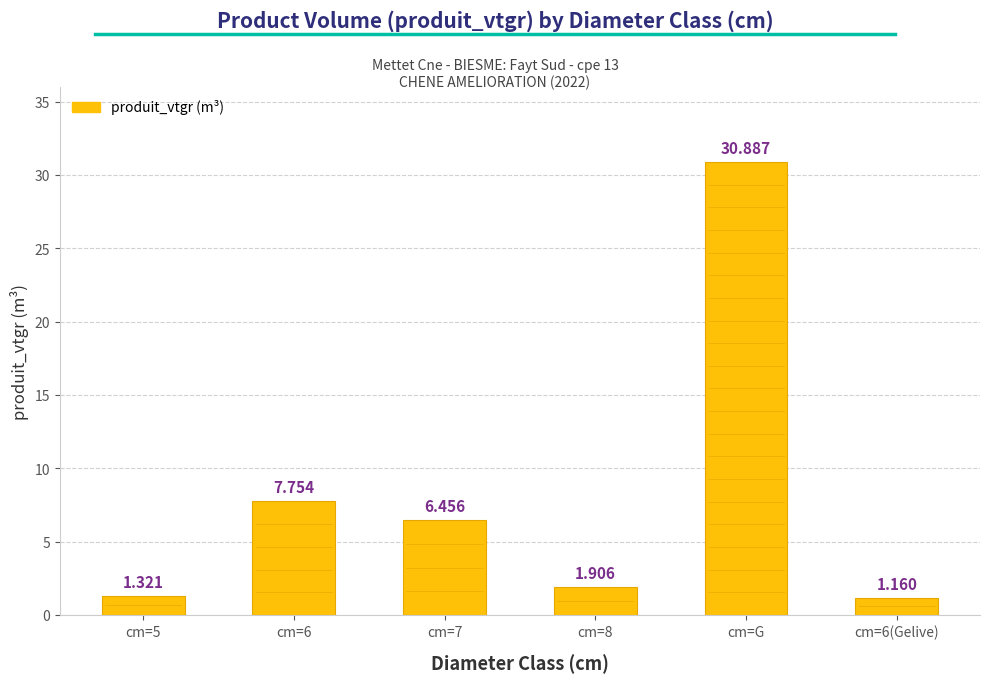

Rank the categories by value from highest to lowest.

cm=G, cm=6, cm=7, cm=8, cm=5, cm=6(Gelive)